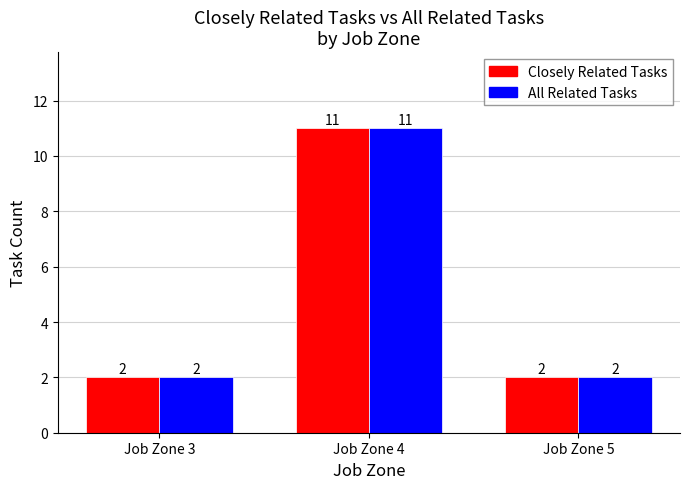

What is the difference between the maximum and minimum values in the Closely Related Tasks series?

9